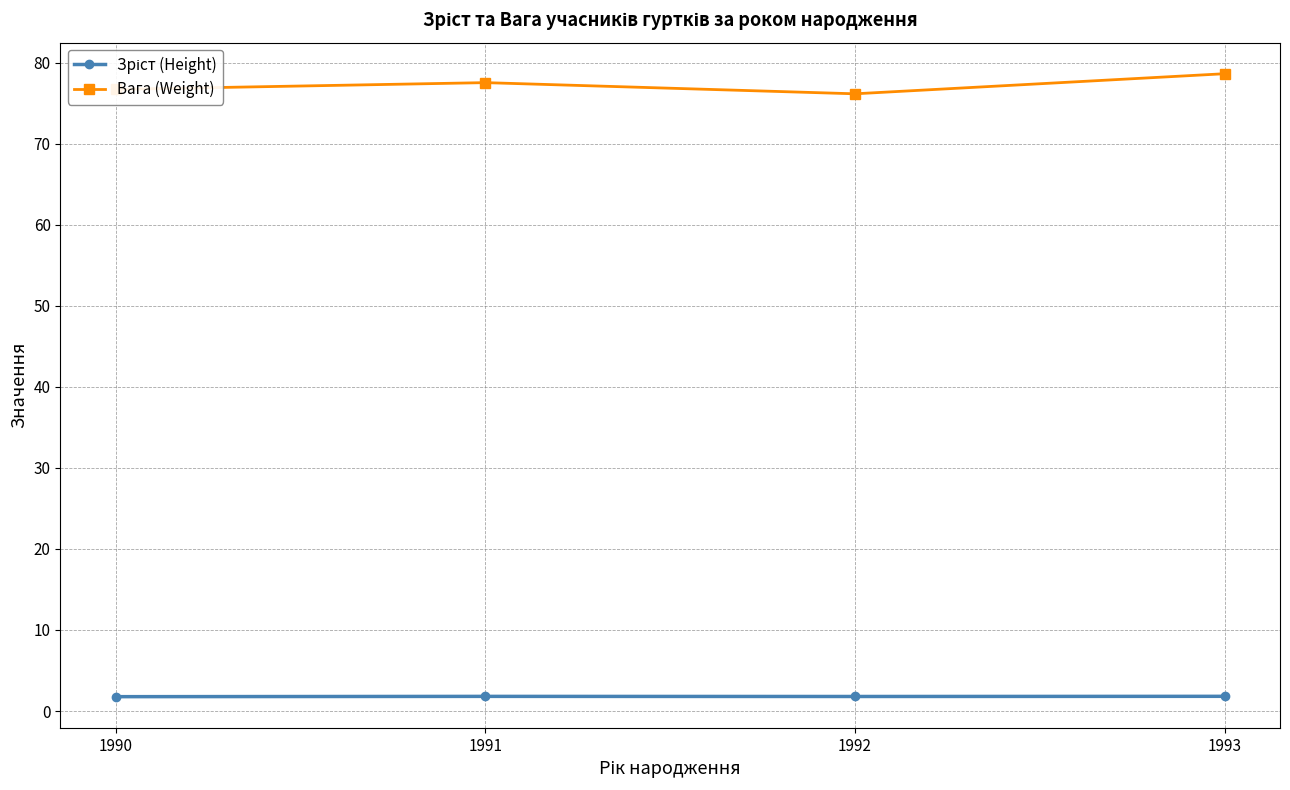

What is the smallest value displayed?

1.8